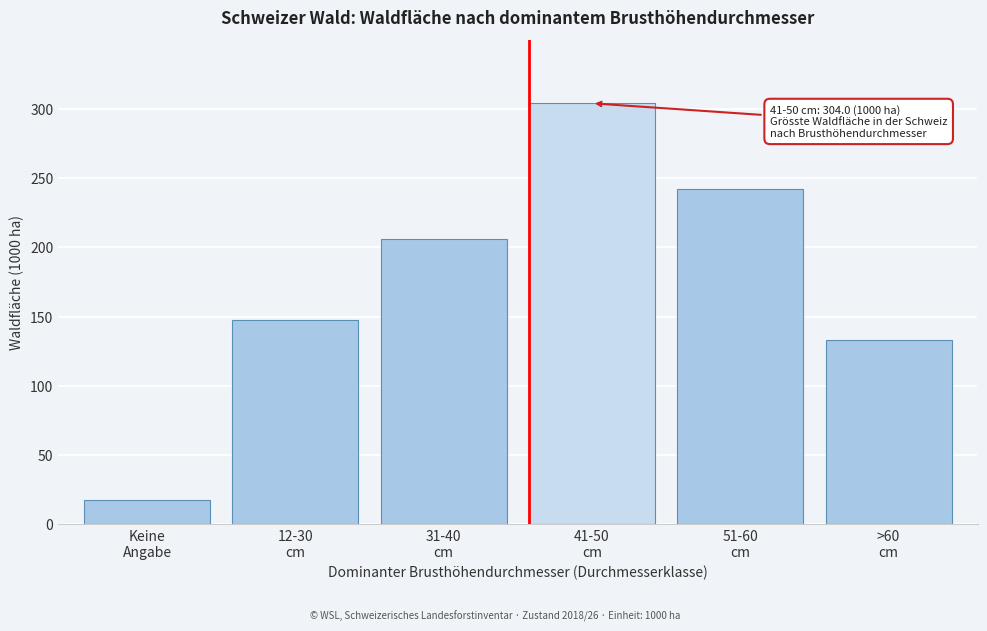

Reading right to left, what are all the values shown in this chart?

132.9	241.8	304.0	205.7	147.6	17.4